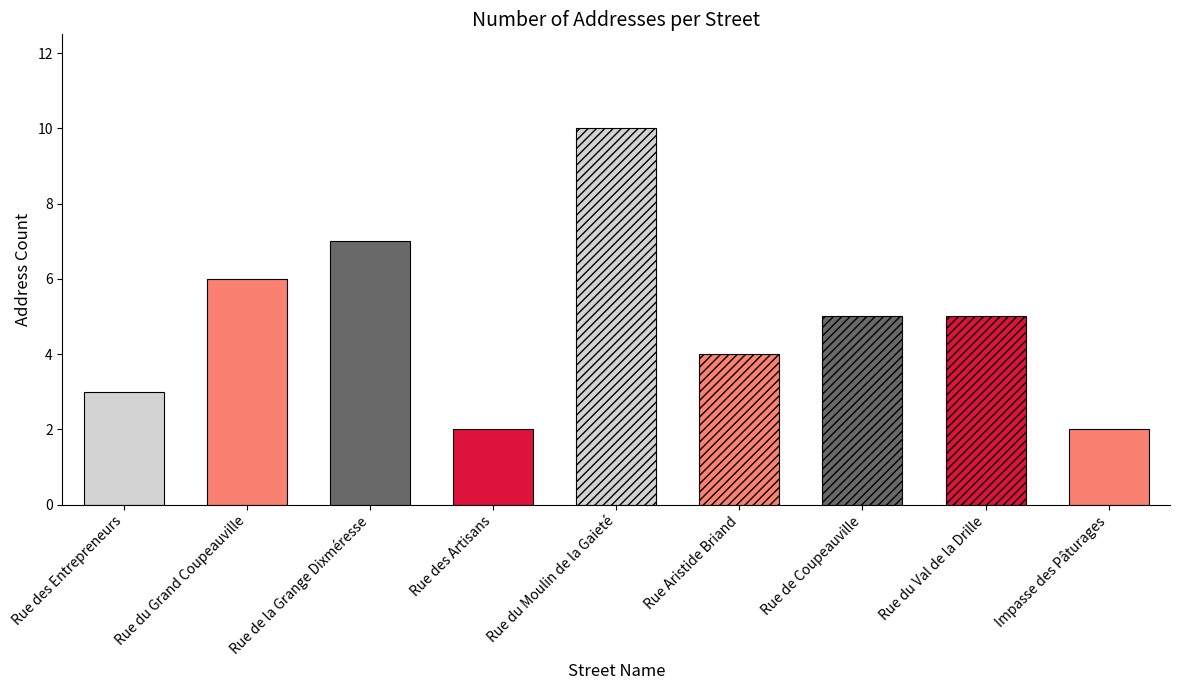

True or false: the data shows 2 at Rue des Artisans.

True